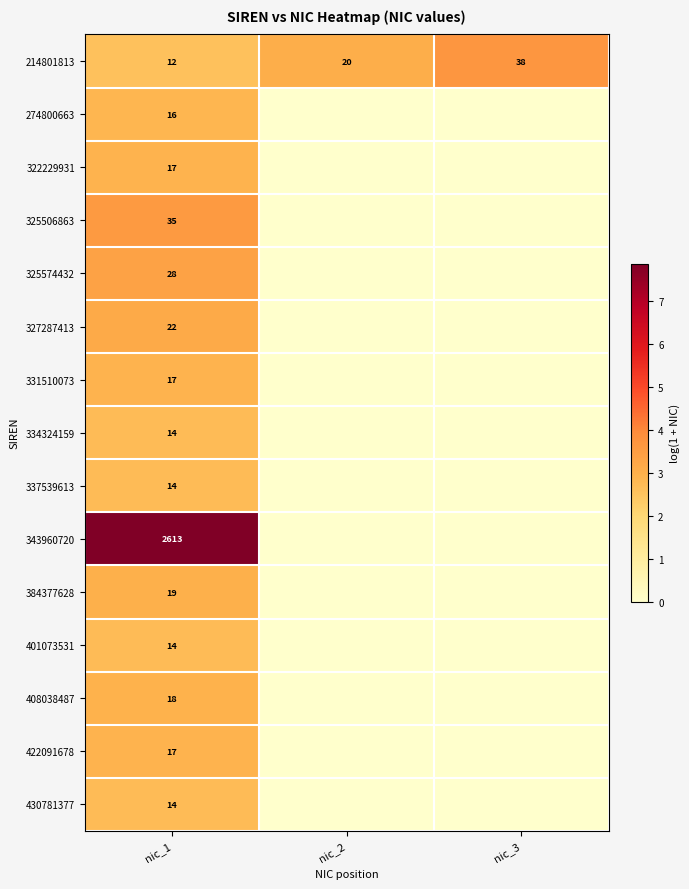

The value of 384377628 at nic_1 is 19. True or false?

True